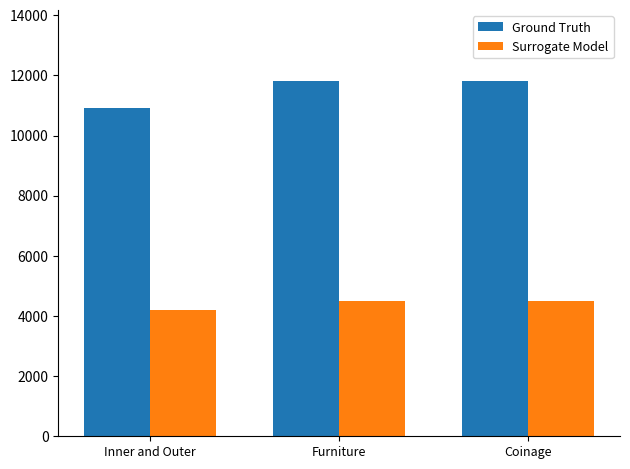

What is the total value across all series at Coinage?

16305